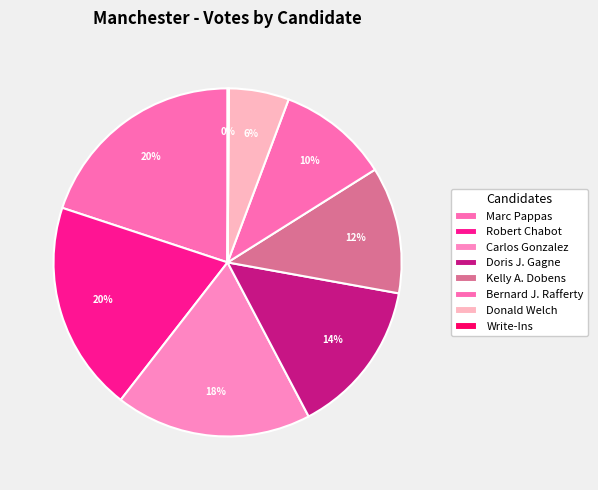

What is the smallest slice in the pie chart?

Write-Ins